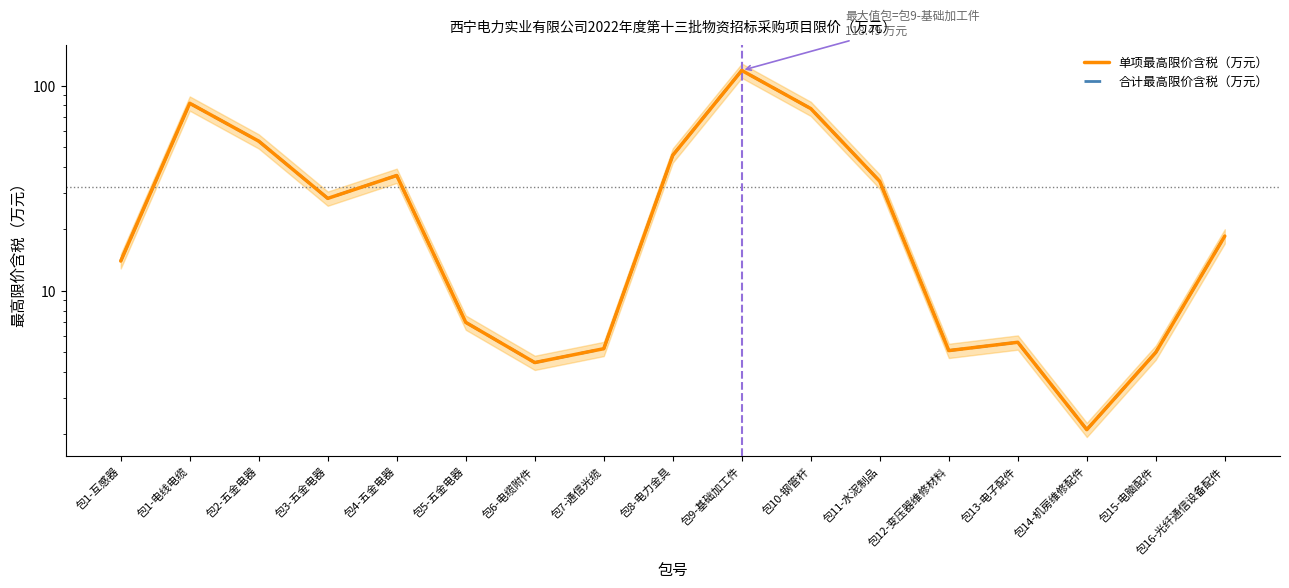

How many values in the 合计最高限价含税（万元） series are below 18?

8